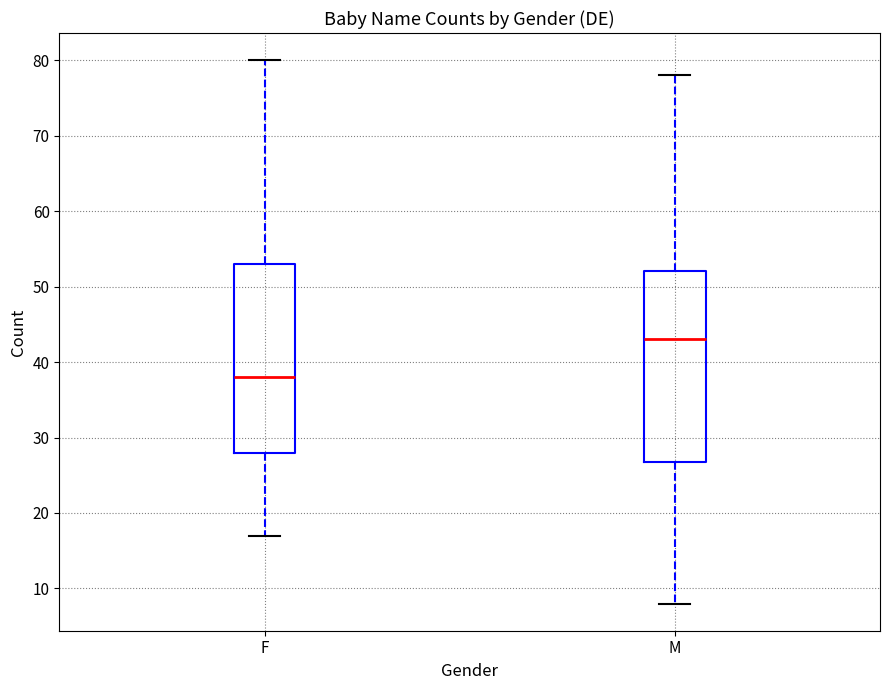

Which box has the lowest median line?

F